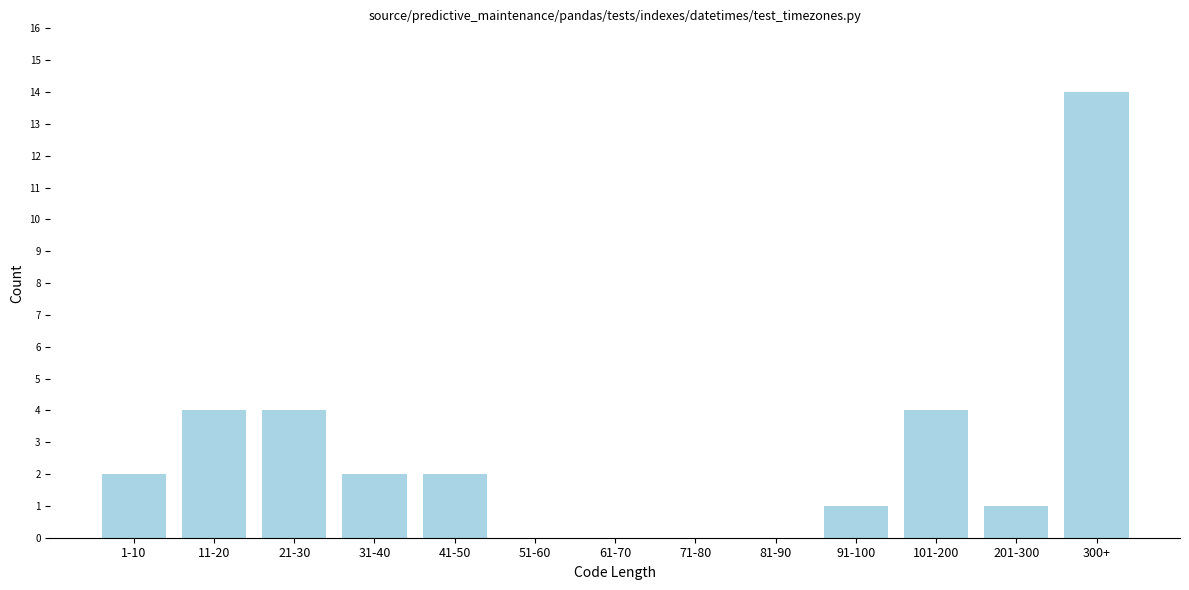

Reading left to right, list all the values displayed in this chart.

1-10=2	11-20=4	21-30=4	31-40=2	41-50=2	51-60=0	61-70=0	71-80=0	81-90=0	91-100=1	101-200=4	201-300=1	300+=14